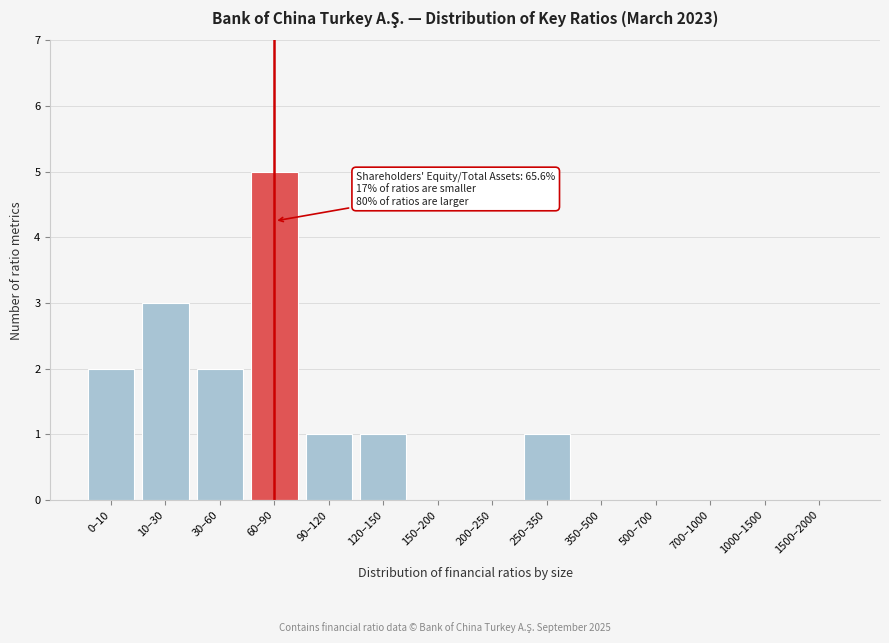

Reading left to right, list all the values displayed in this chart.

0–10=2	10–30=3	30–60=2	60–90=5	90–120=1	120–150=1	150–200=0	200–250=0	250–350=1	350–500=0	500–700=0	700–1000=0	1000–1500=0	1500–2000=0